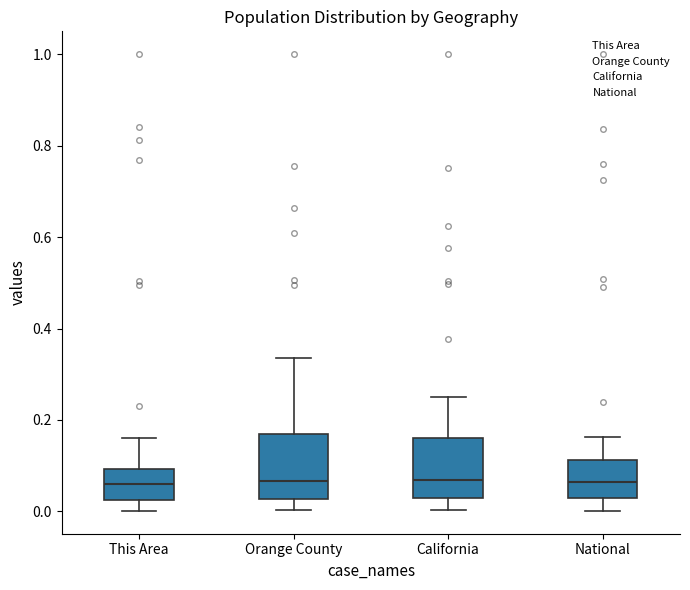

Reading left to right, transcribe this box plot: for each box, give where its median line is, the range the box spans, and where its two whiskers end, as read against the y-axis. The values are not printed on the chart, so give them approximately, as read against the axis.

This Area: median 0.06, box 0.02 to 0.10, whiskers 0.00 to 0.16
Orange County: median 0.06, box 0.02 to 0.18, whiskers 0.00 to 0.34
California: median 0.06, box 0.02 to 0.16, whiskers 0.00 to 0.24
National: median 0.06, box 0.02 to 0.12, whiskers 0.00 to 0.16